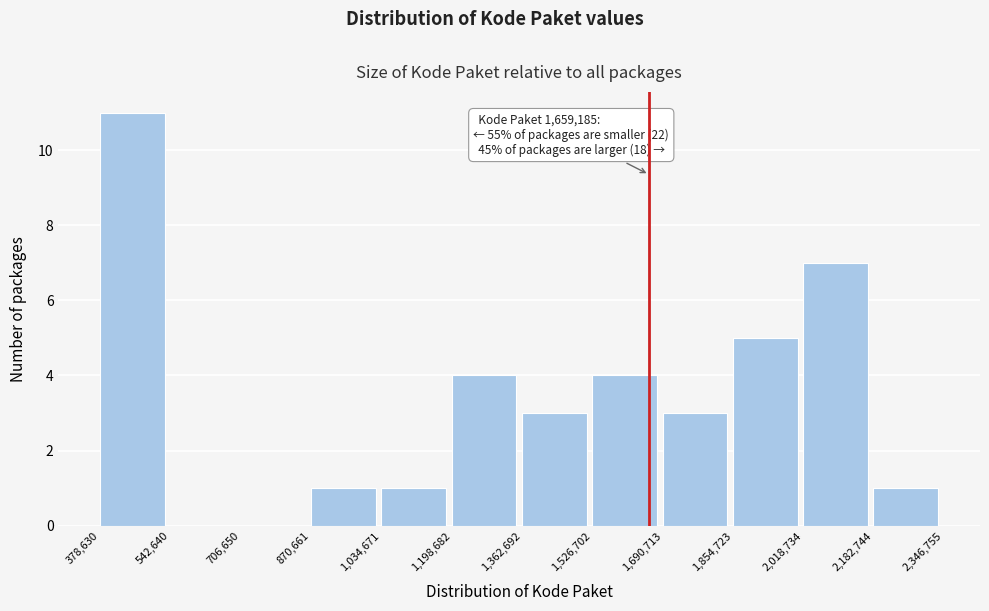

Which range on the x-axis has the tallest bar?

378,630 to 542,640